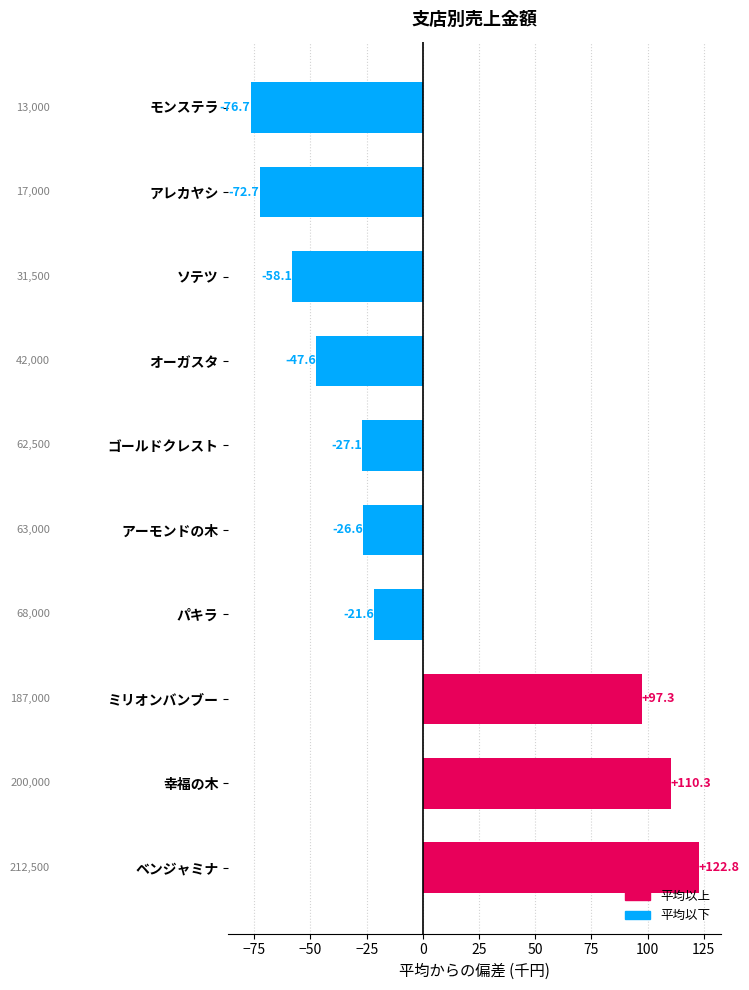

What is the difference between the values at モンステラ and 幸福の木?

187.0